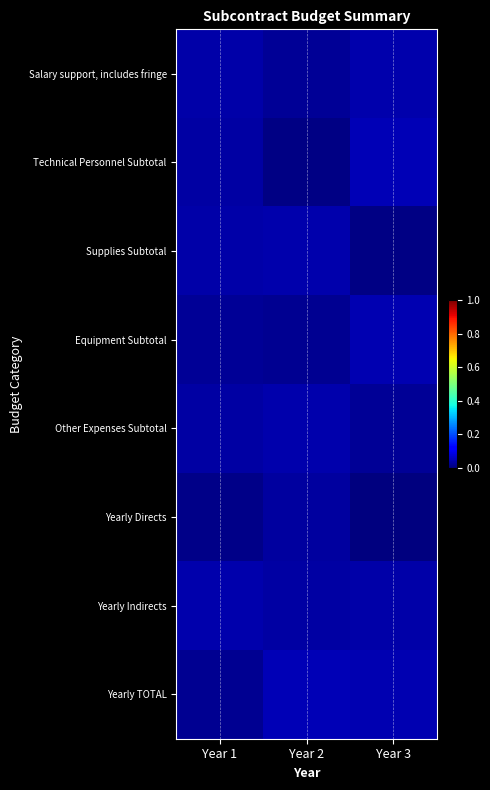

What is the total value across all series at Year 2?

0.2